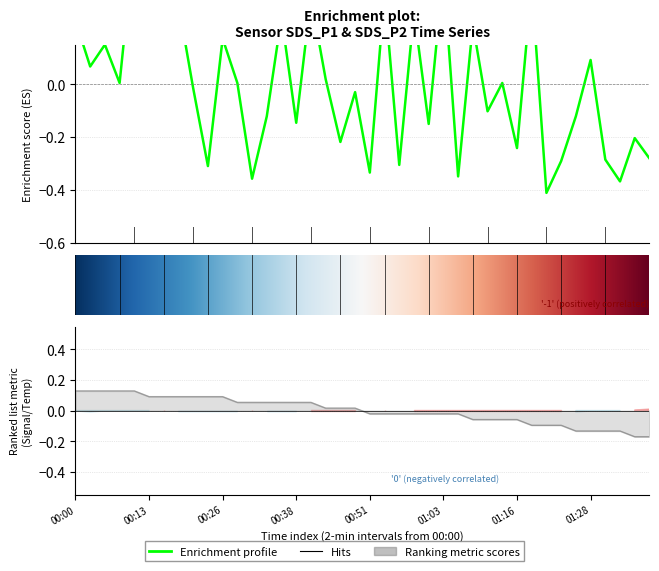

What is the difference between the highest and lowest values at 36?

0.2